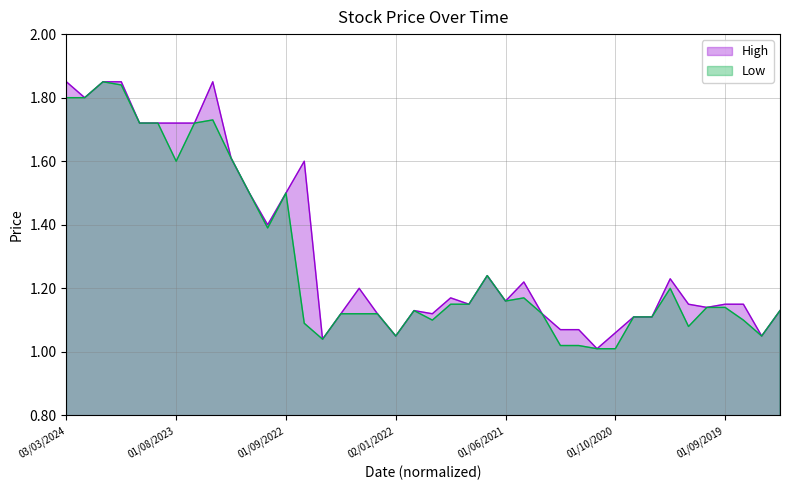

What is the label of the 32nd point from the left?

01/07/2020